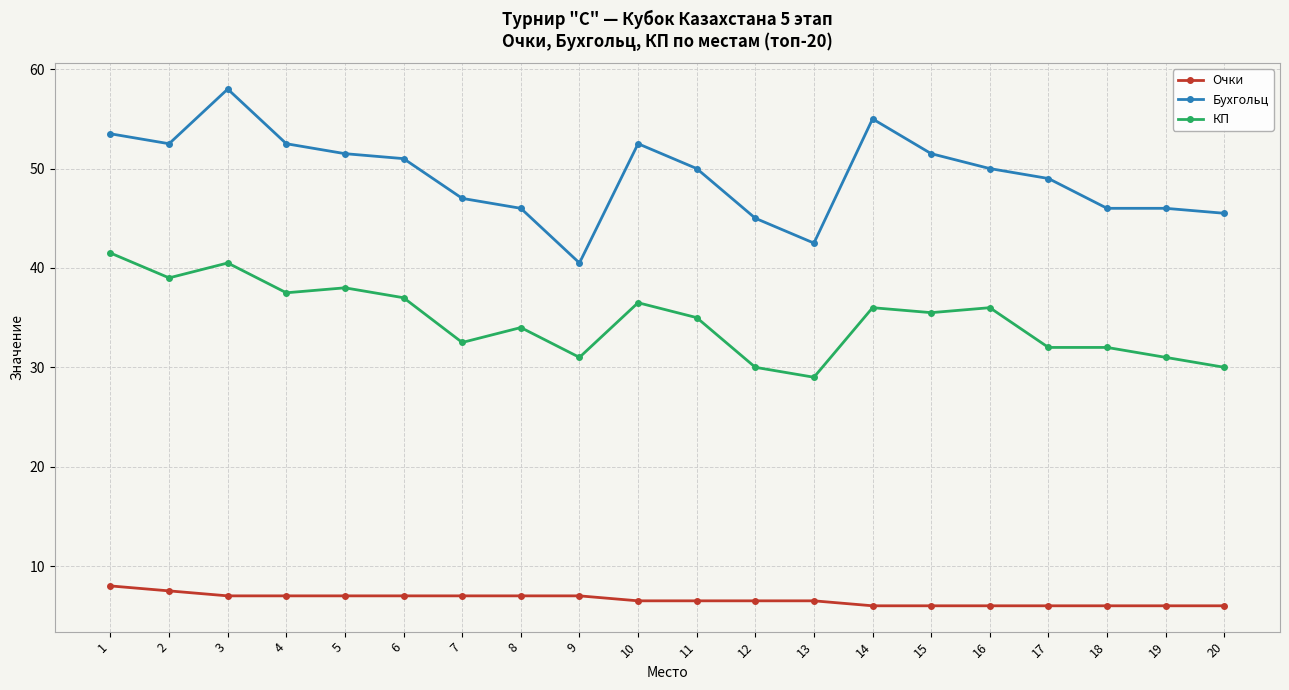

At which label does Бухгольц reach its minimum?

9